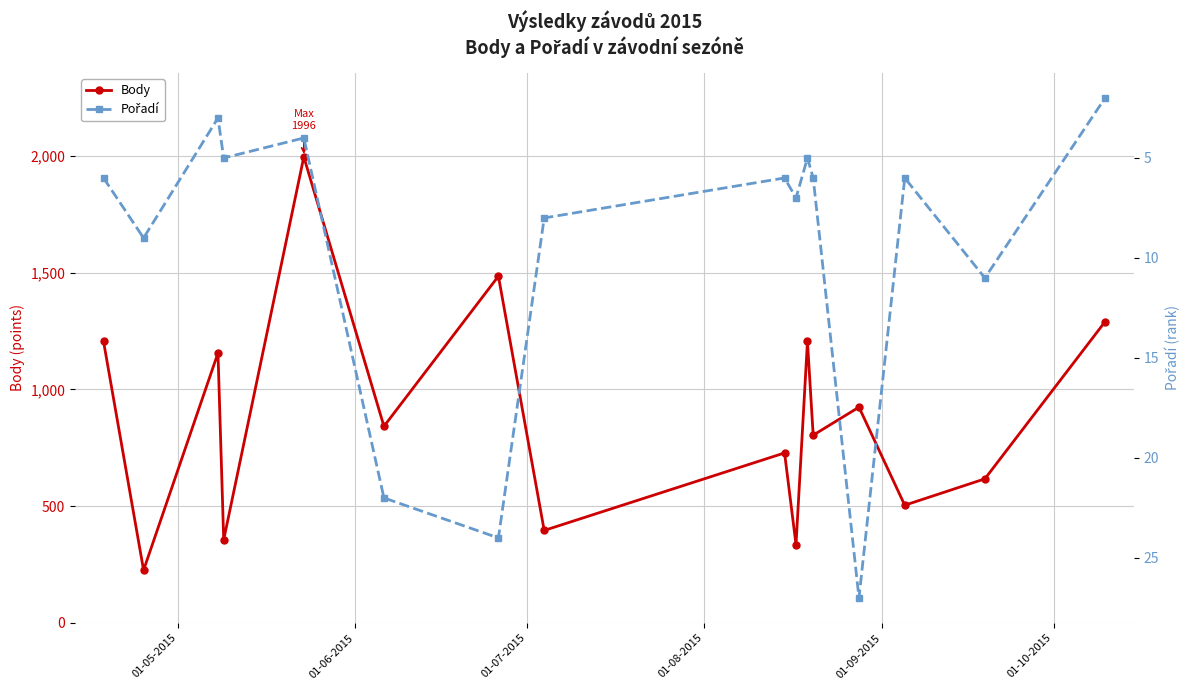

In Body, how many points are lower than both neighbors (excluding endpoints)?

7